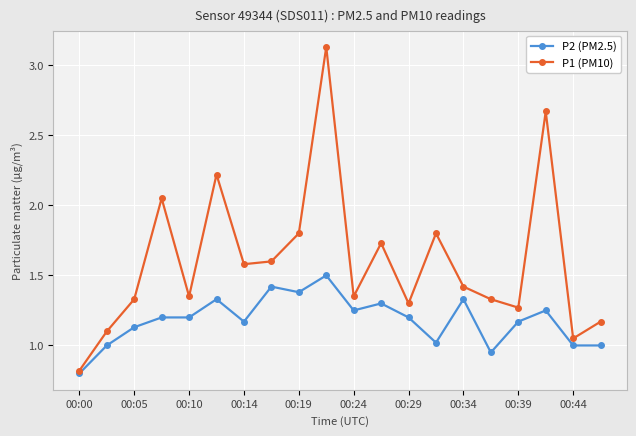

What is the difference between the second highest and second lowest values in the P1 (PM10) series?

1.6